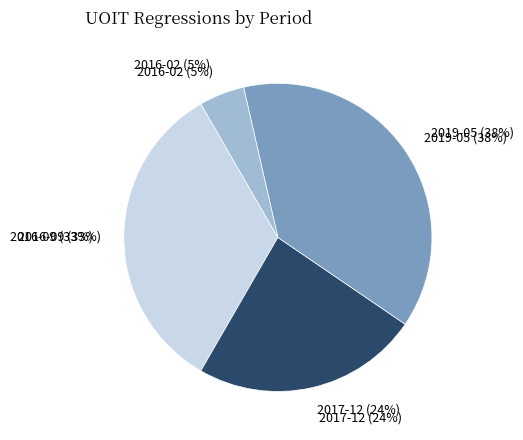

To the nearest percent, what is the difference between the largest and smallest slice percentages?

33%